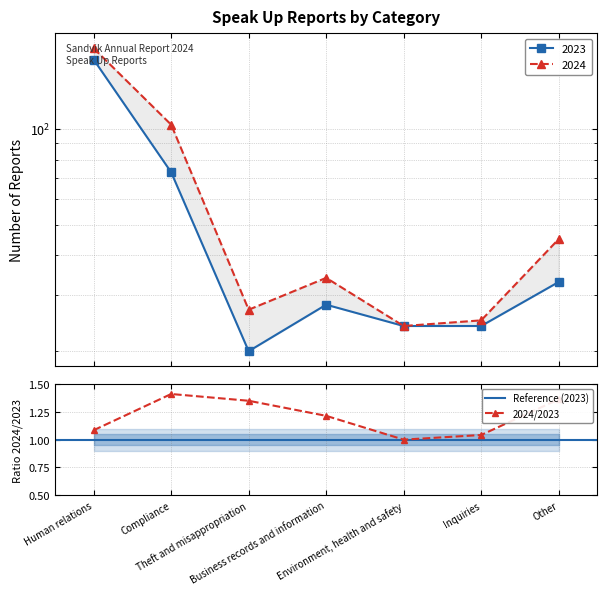

True or false: 2024 and 2023 intersect in this chart.

False